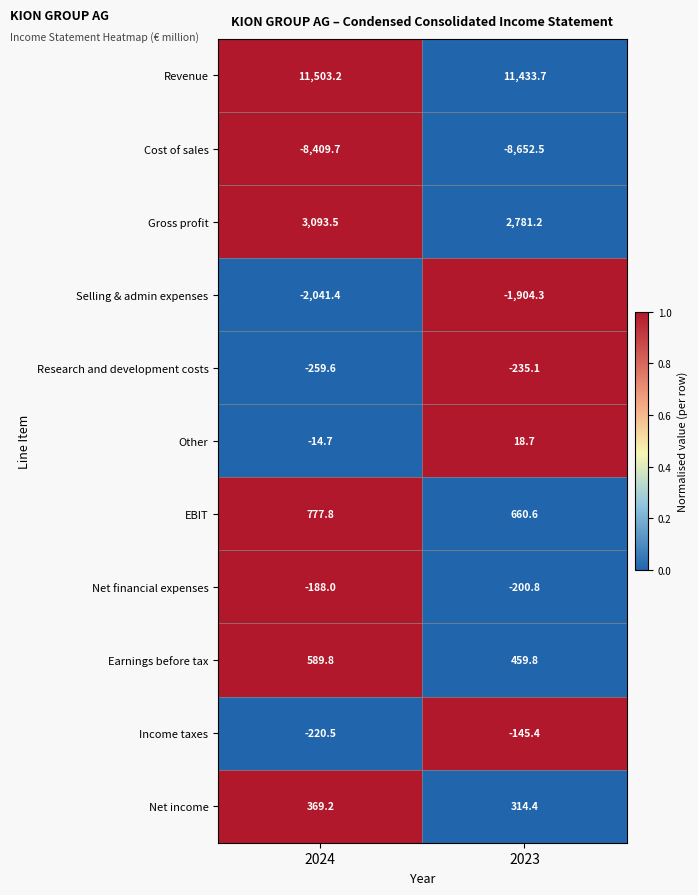

Which series has the largest total across all categories?

Revenue